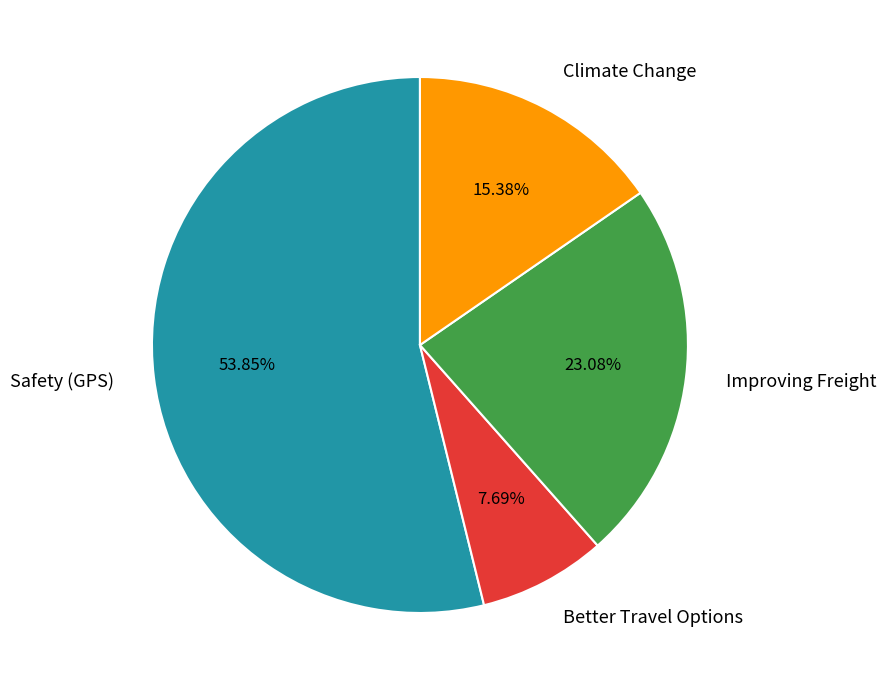

Which slice represents more than half of the pie?

Safety (GPS)